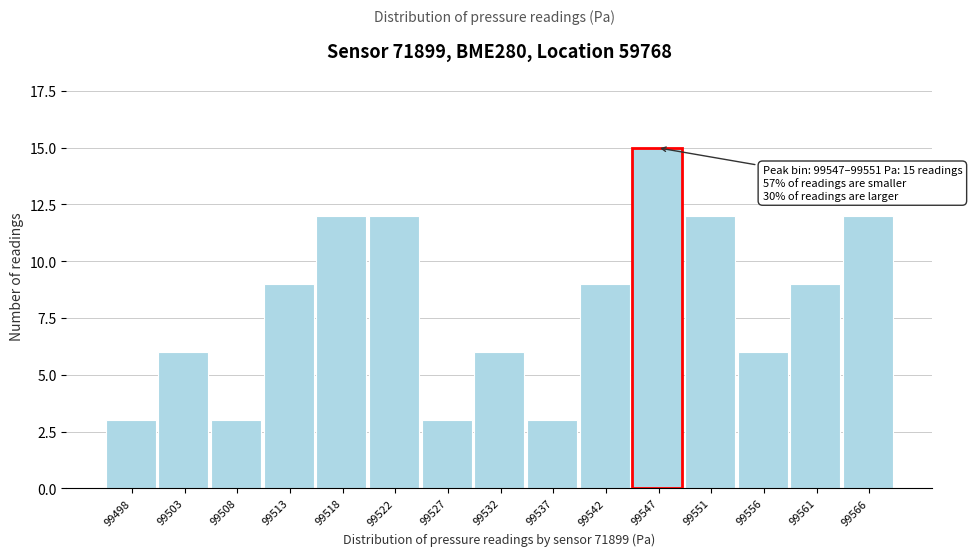

Reading right to left, what are all the values shown in this chart?

12	9	6	12	15	9	3	6	3	12	12	9	3	6	3